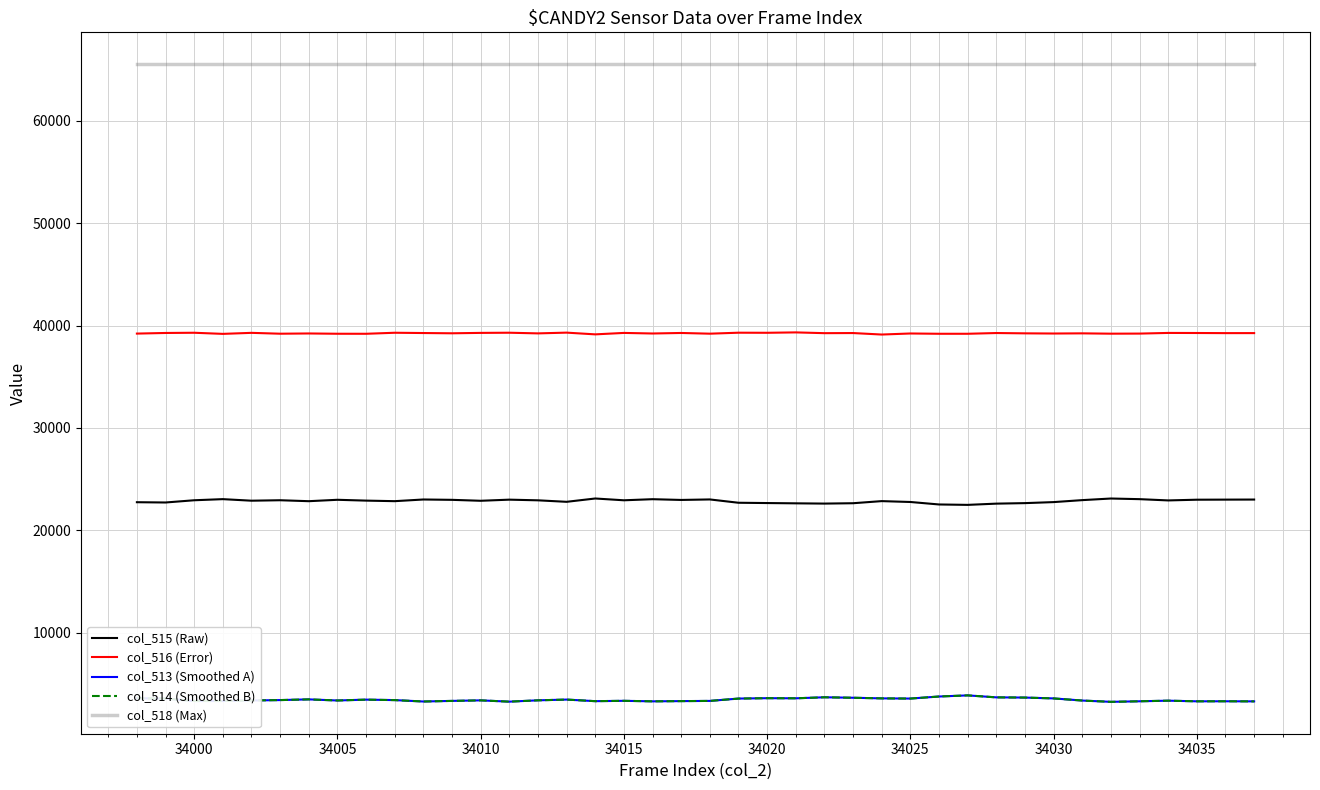

True or false: col_513 (Smoothed A) and col_516 (Error) cross at least once.

False